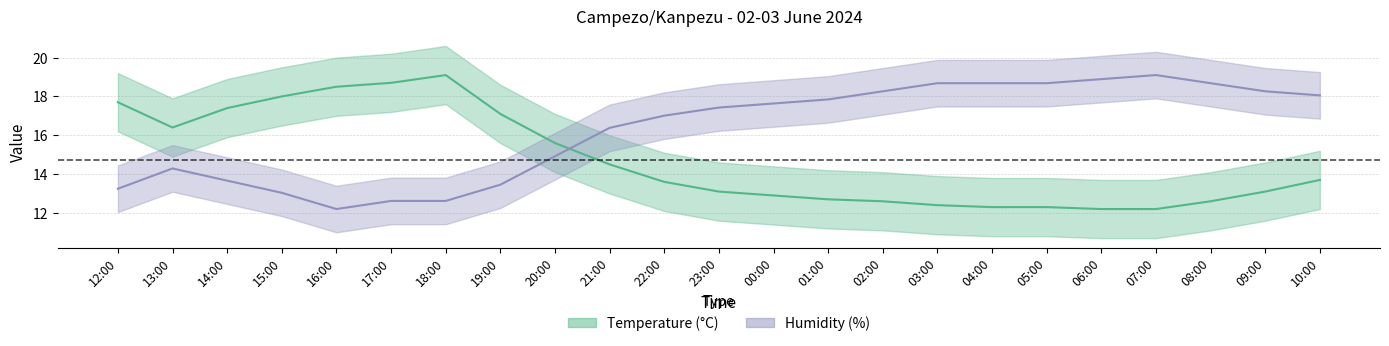

The value of Humidity (%) at 21:00 is 8.8. True or false?

False